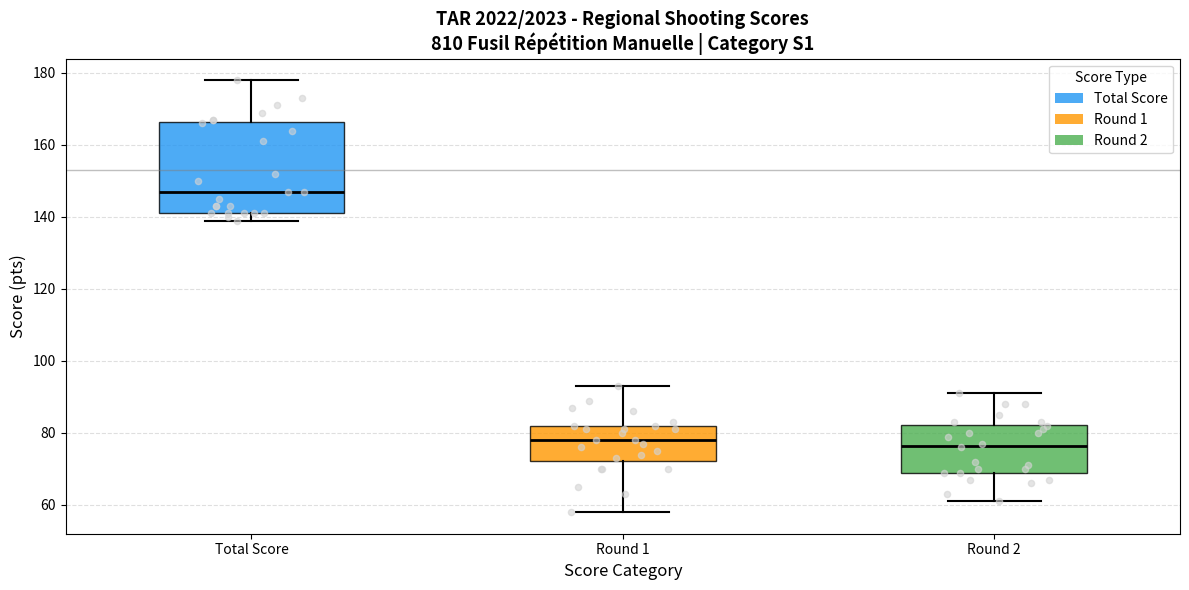

Reading left to right, read every box against the y-axis: the position of its median line, the range the box covers, and the ends of its whiskers. The values are not printed on the chart, so give them approximately, as read against the axis.

Total Score: median 148, box 142 to 166, whiskers 140 to 178
Round 1: median 78, box 72 to 82, whiskers 58 to 94
Round 2: median 76, box 70 to 82, whiskers 62 to 92